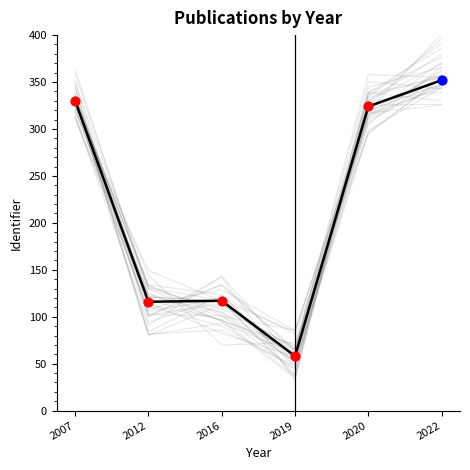

What is the change in value from 2007 to 2022?

+22